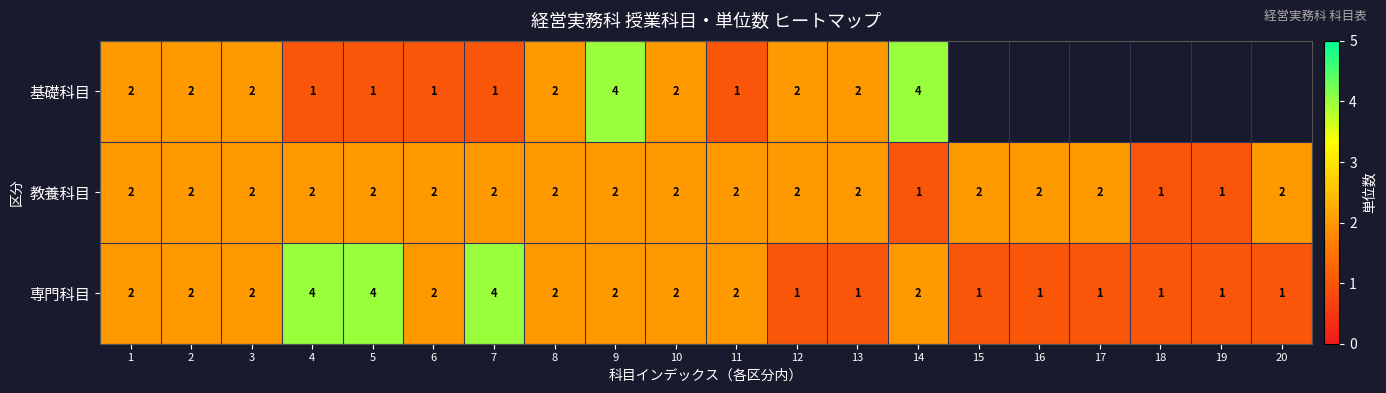

Is it true that 教養科目 equals 1 at 12?

False